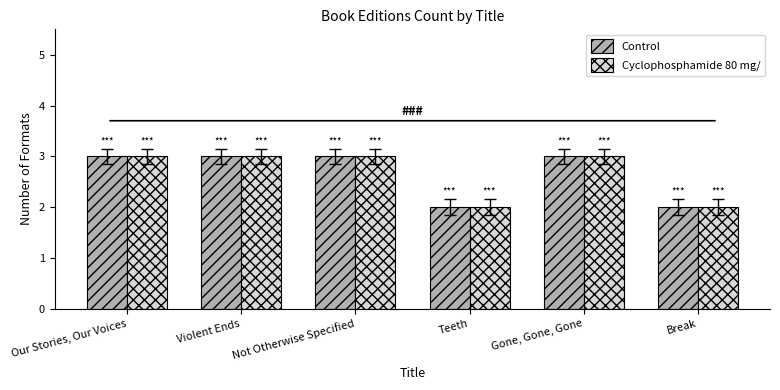

Count the number of data series in this chart.

2